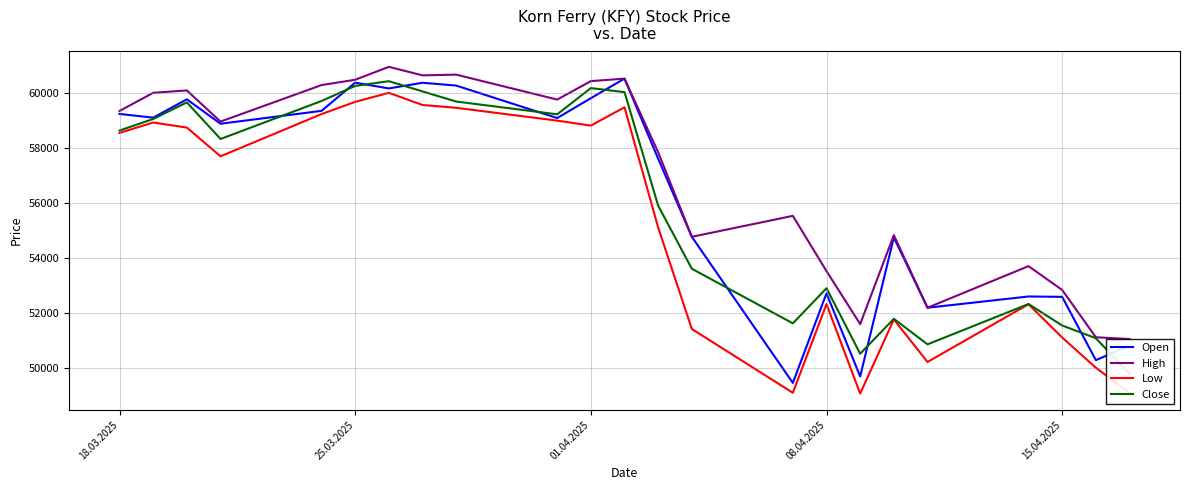

How many values in the Low series are below 57687?

11